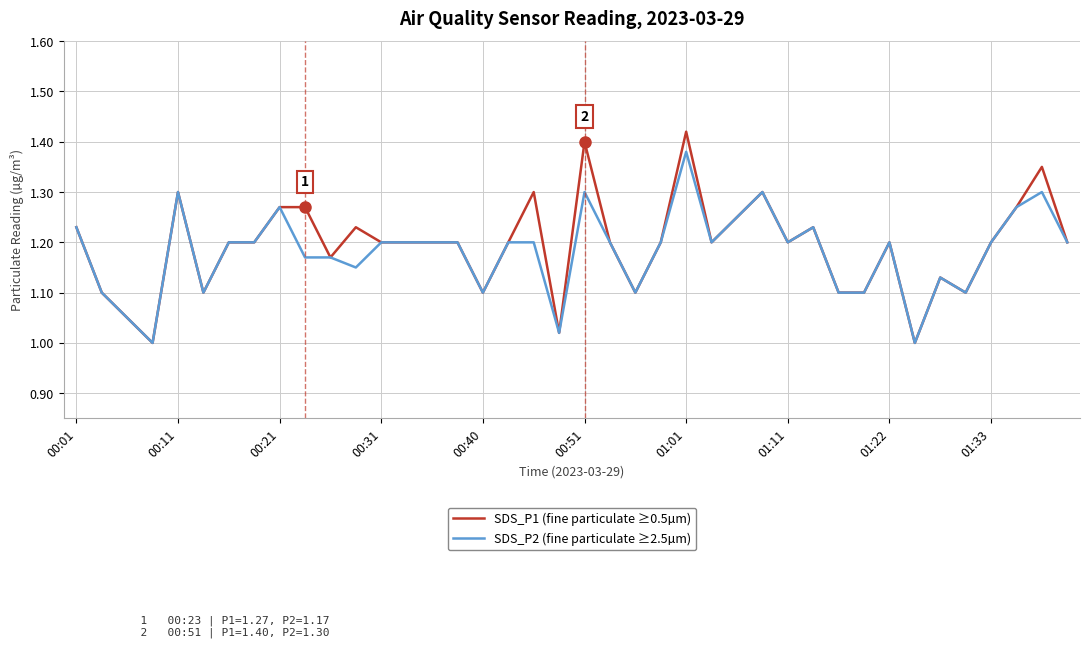

Which series has the largest total across all categories?

SDS_P1 (fine particulate ≥0.5µm)